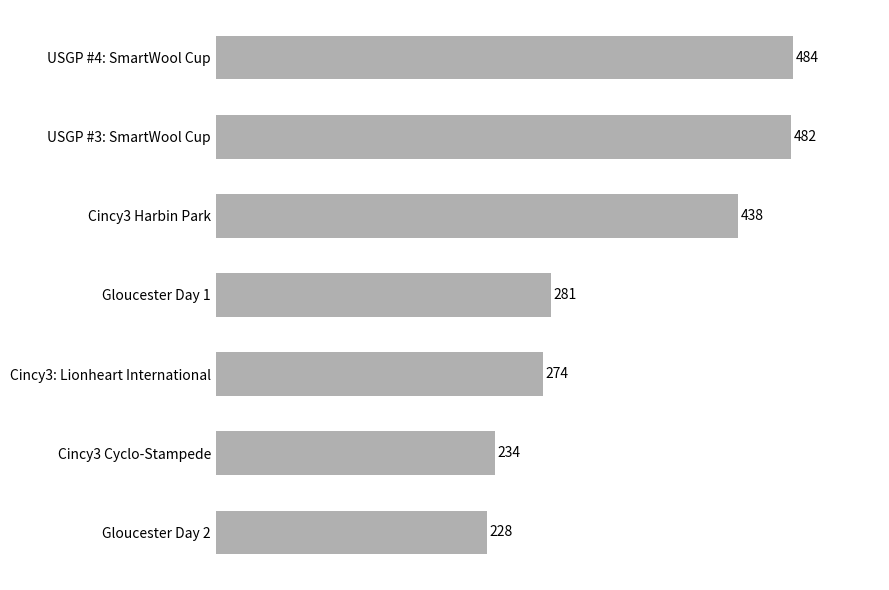

Does the chart contain any negative values?

No